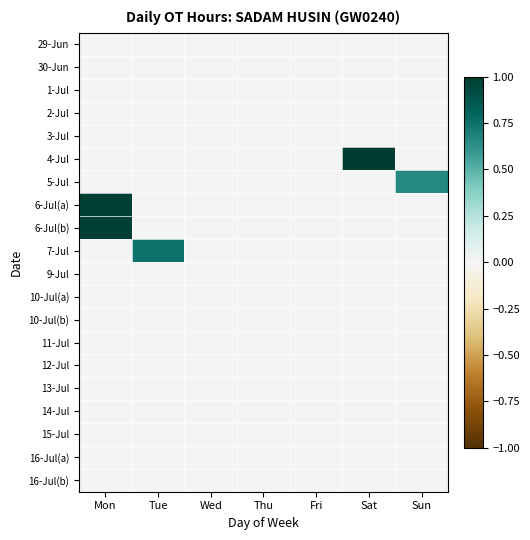

Which label corresponds to the smallest value in the chart?

Mon